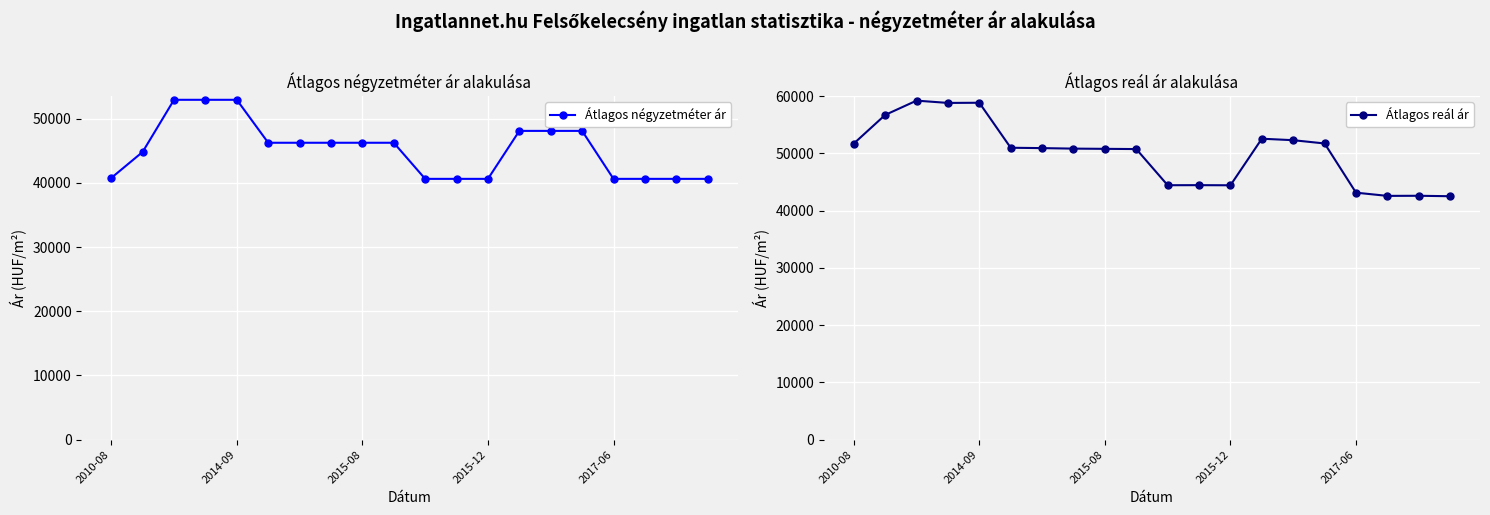

True or false: Átlagos reál ár and Átlagos négyzetméter ár cross at least once.

False